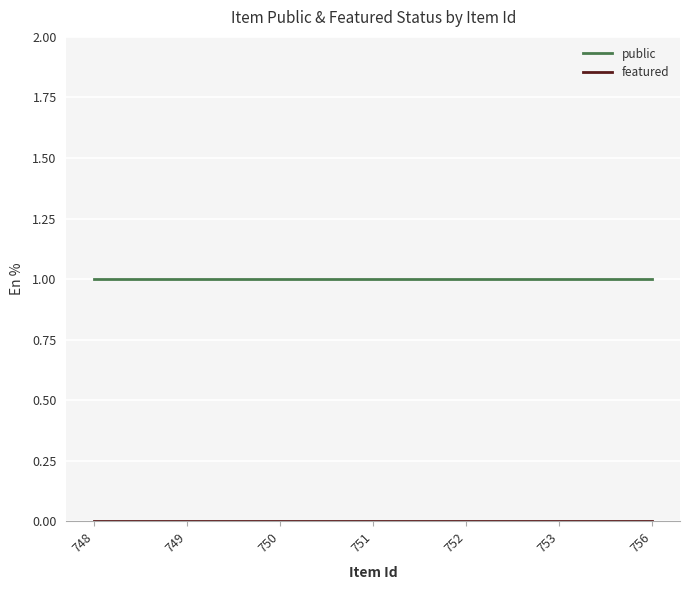

How many lines are shown in the chart?

2